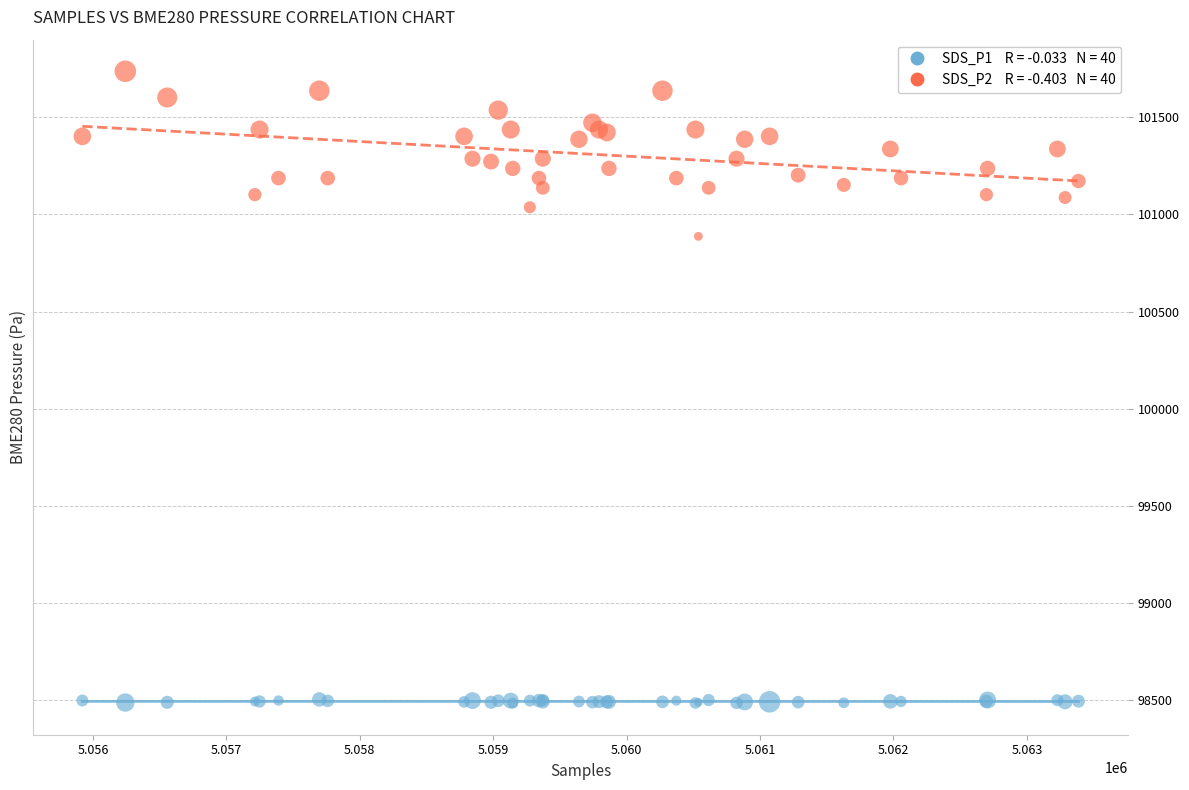

Across all series, what Y value is closest to 100110?

100887.0